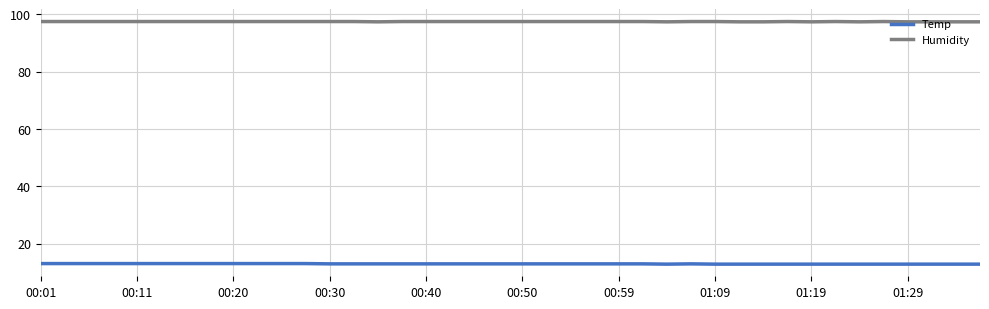

What are all the series names shown in the legend?

Temp, Humidity